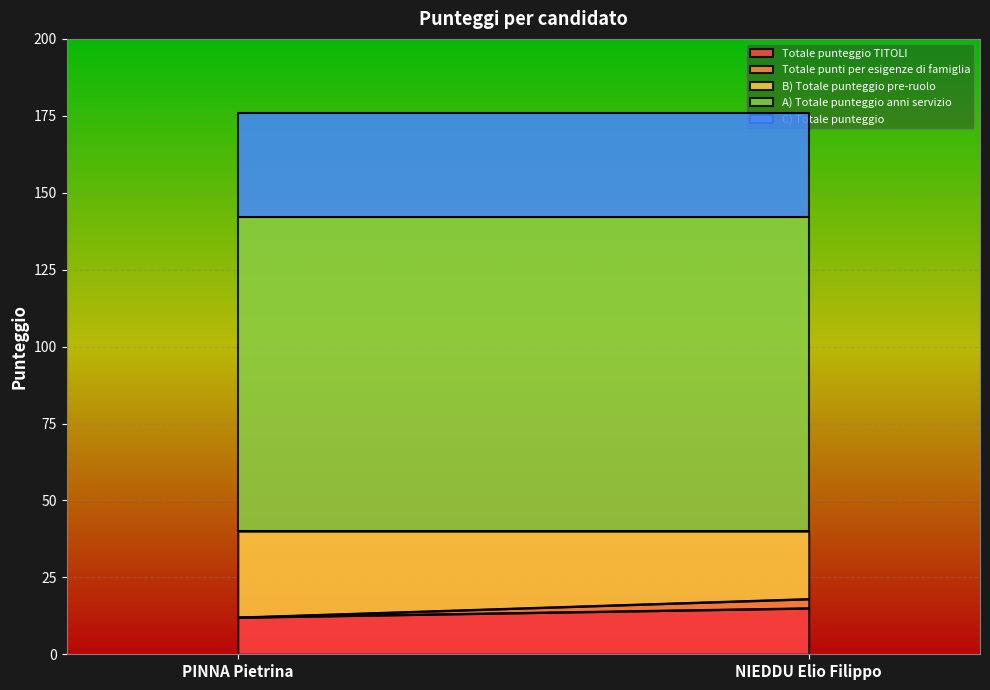

What is the sum of all A) Totale punteggio anni servizio values?

204